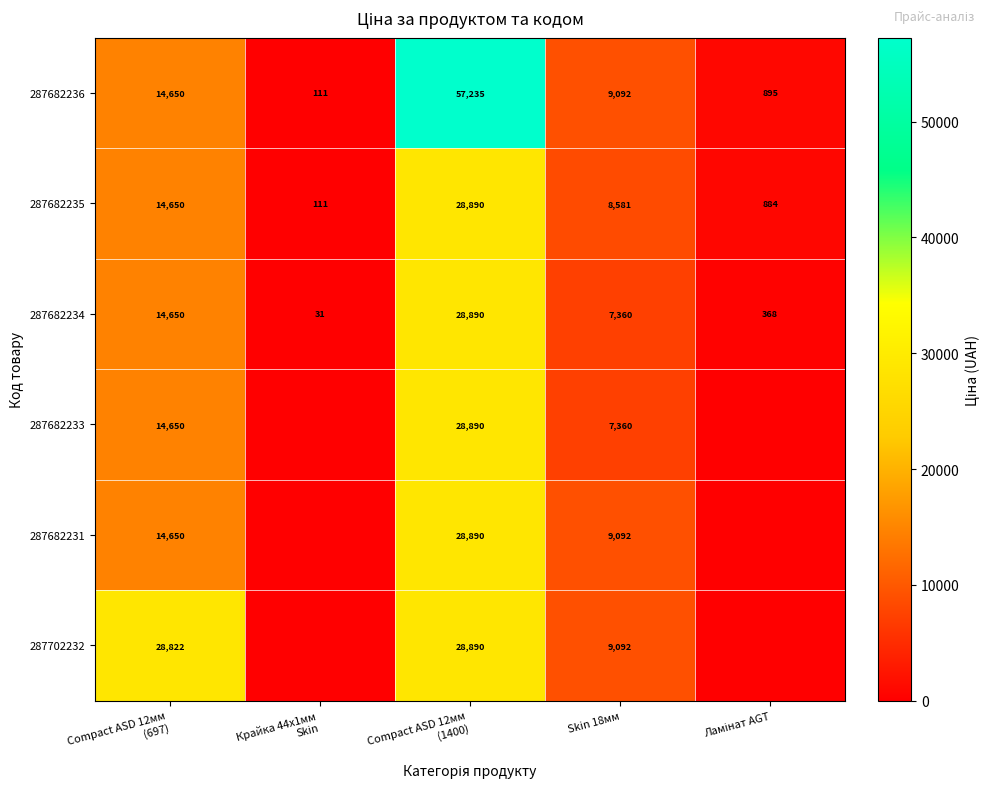

The 287682231 series shows 13490 at Skin 18мм. True or false?

False